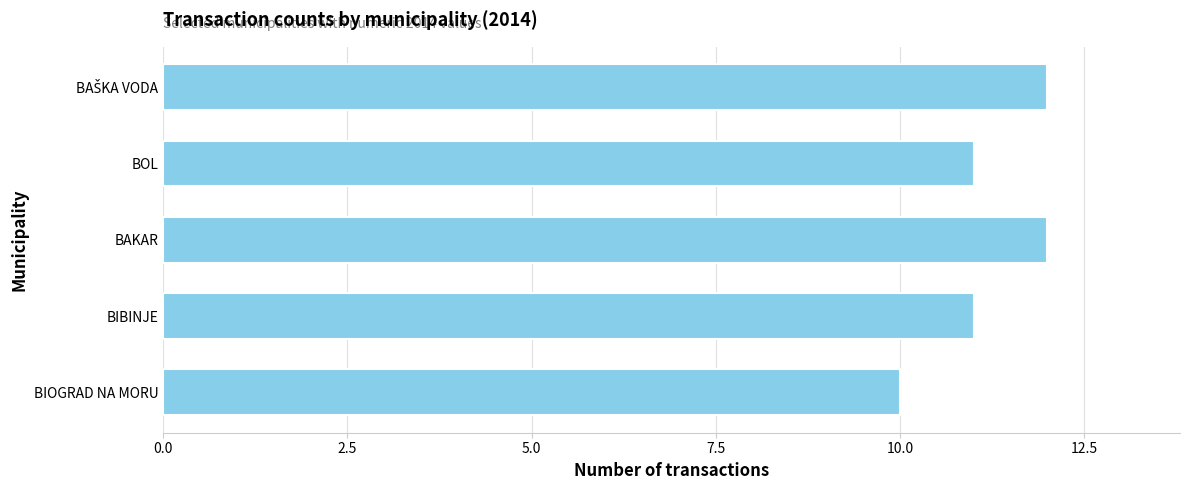

What is the value of the 4th bar from the top?

11